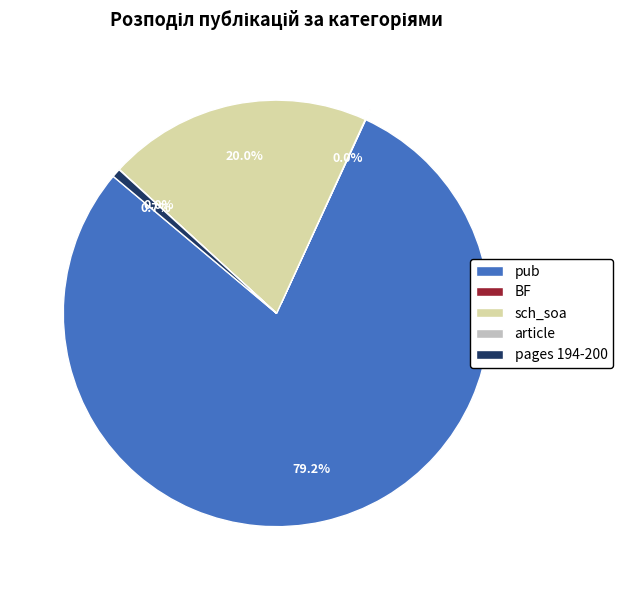

Which has a higher value, sch_soa or pub?

pub